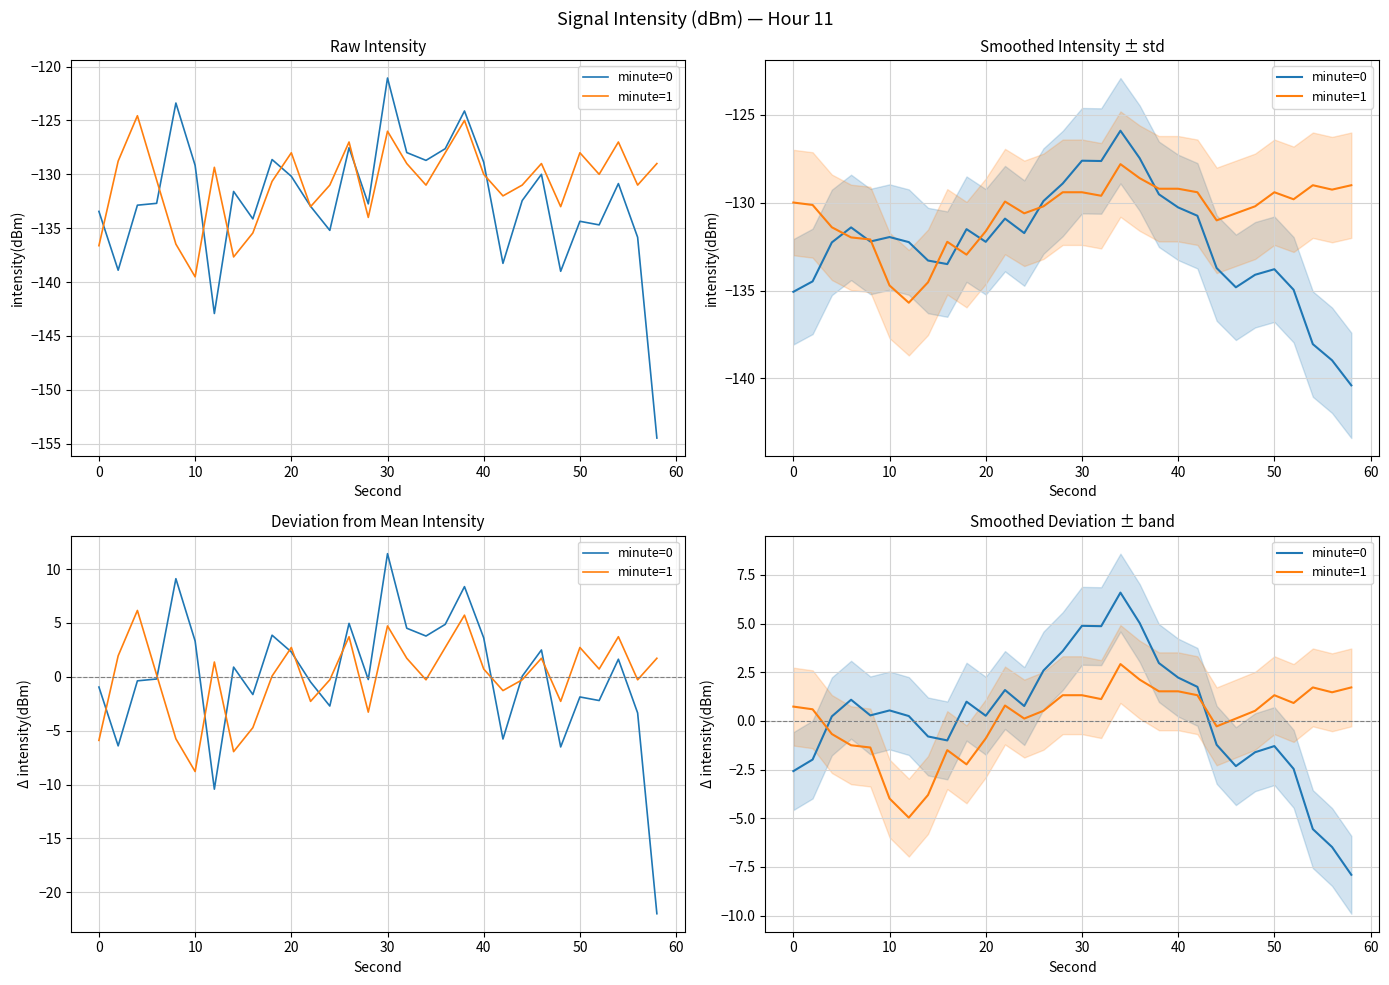

What are all the series names shown in the legend?

minute=0, minute=1